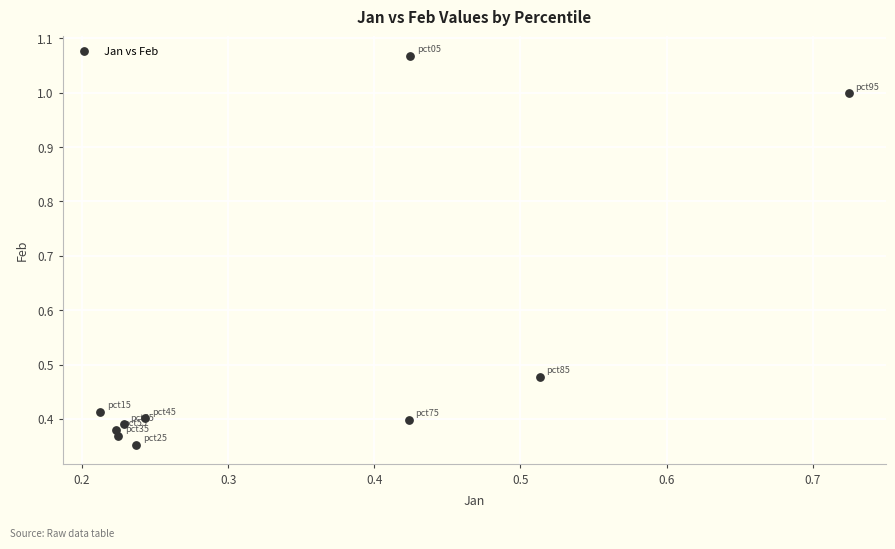

What is the average X value?

0.3